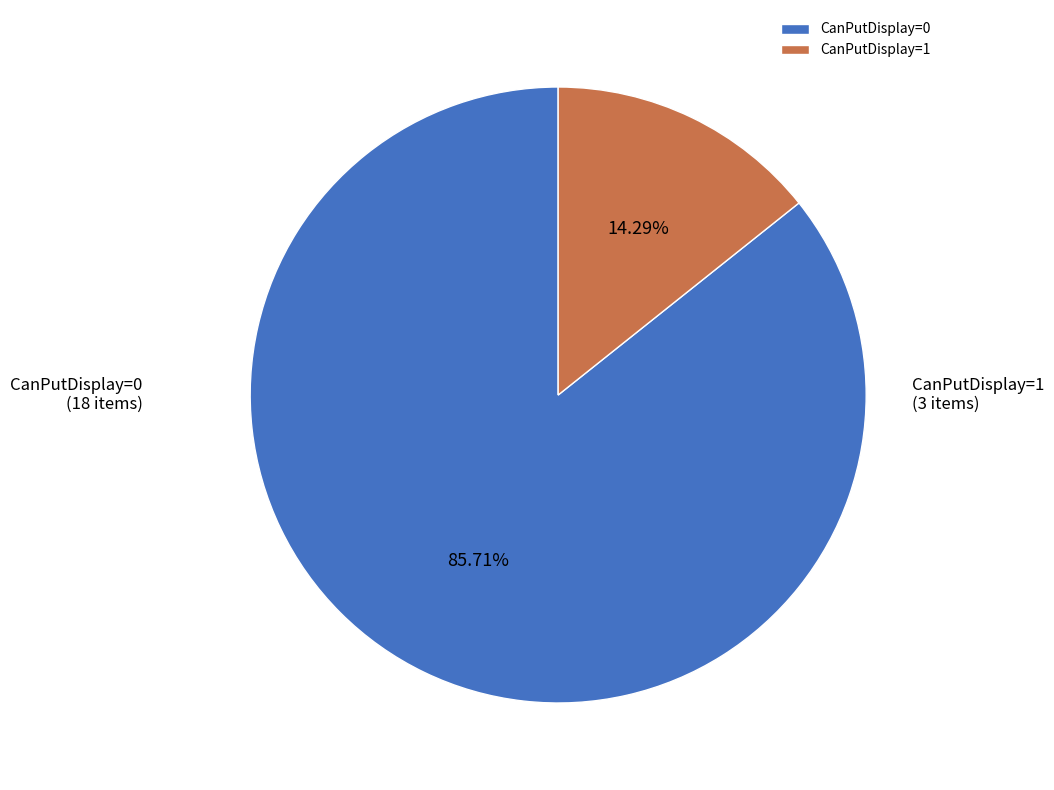

To the nearest percent, what is the difference between the CanPutDisplay=0 and CanPutDisplay=1 slice percentages?

71%